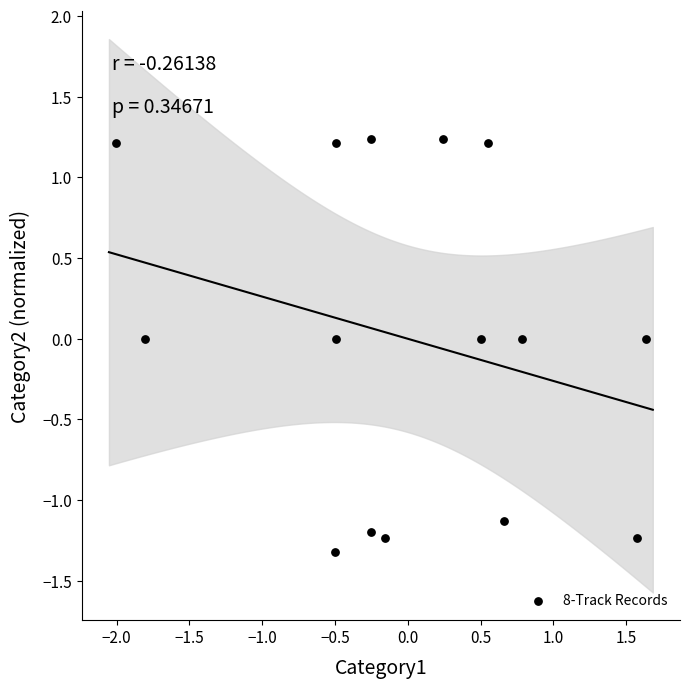

What is the range of Y values (max minus min)?

2.6